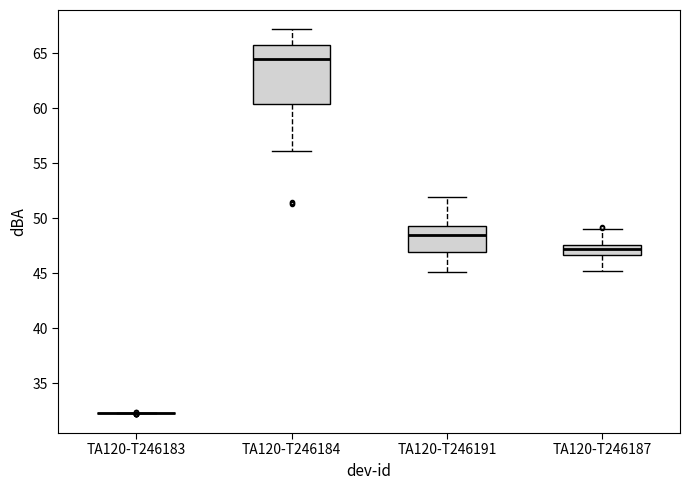

Where does the lower whisker of the box for TA120-T246191 end on the y-axis? The values are not printed on the chart, so give them approximately, as read against the axis.

45.0